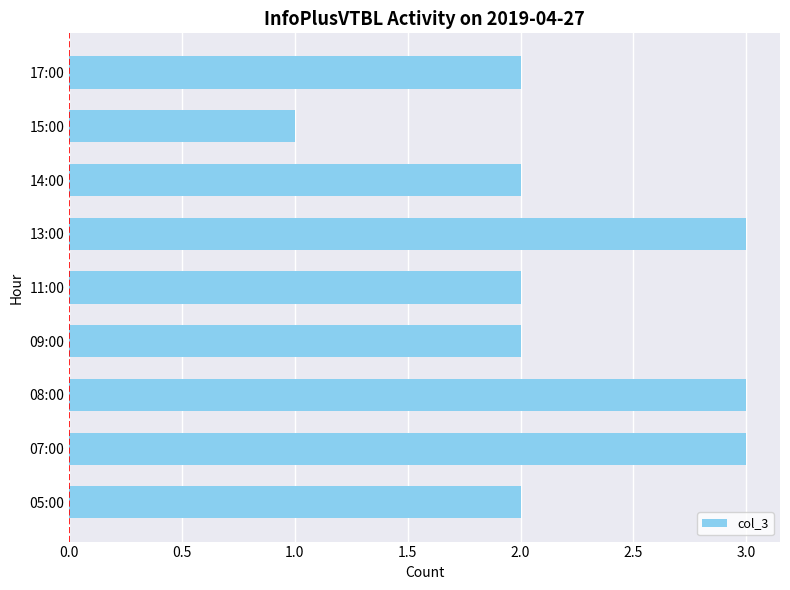

What is the maximum value shown in the chart?

3